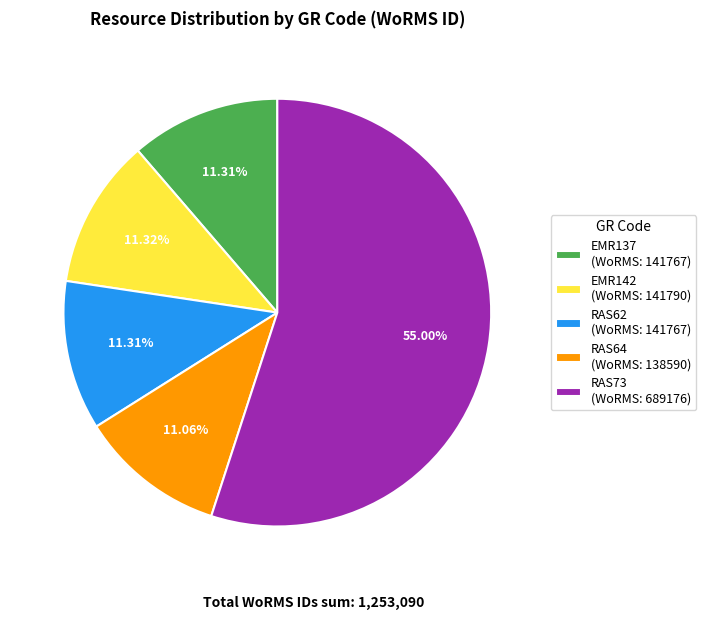

To the nearest percent, what portion does RAS64 represent?

11%